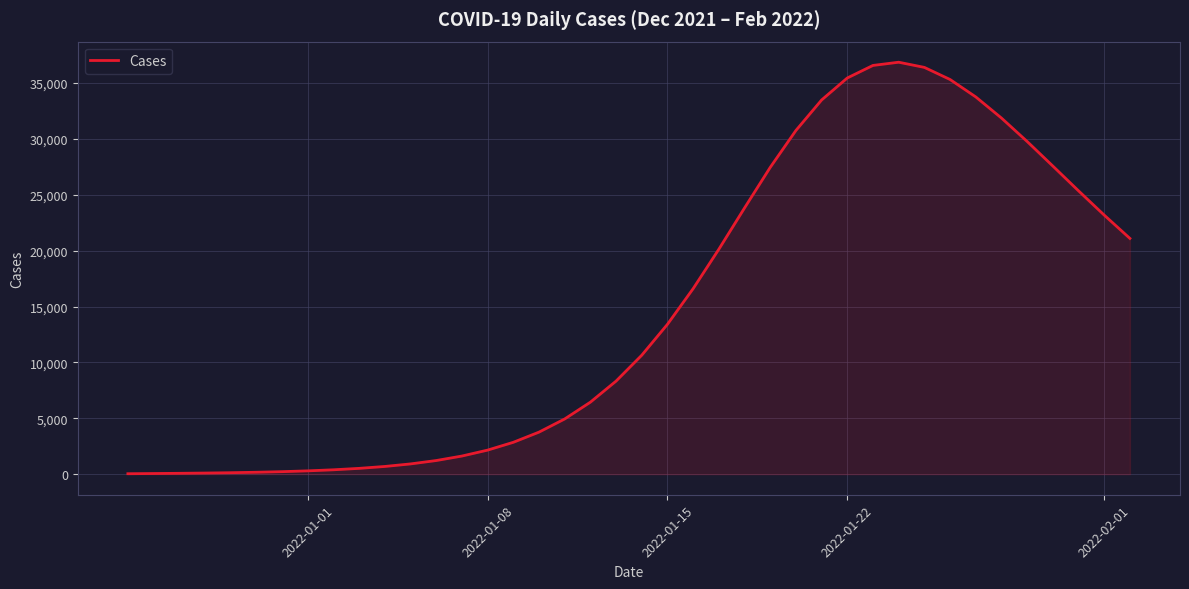

What is the difference between the second highest and minimum values?

36538.8